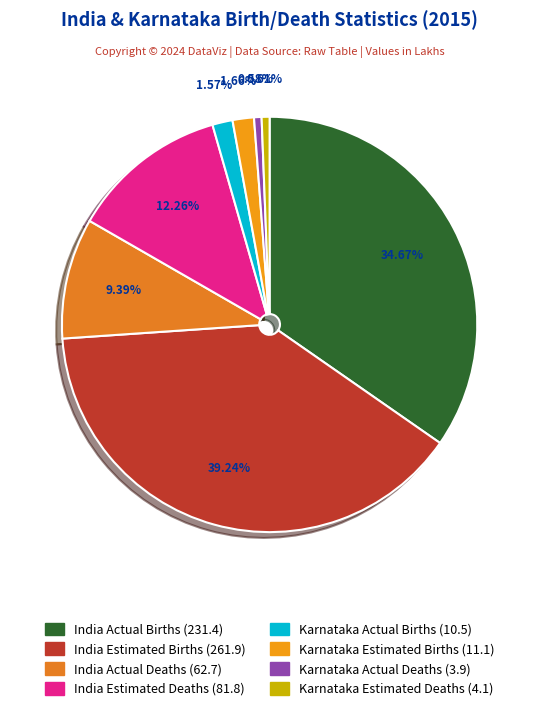

Is there any slice that represents more than half of the pie?

No